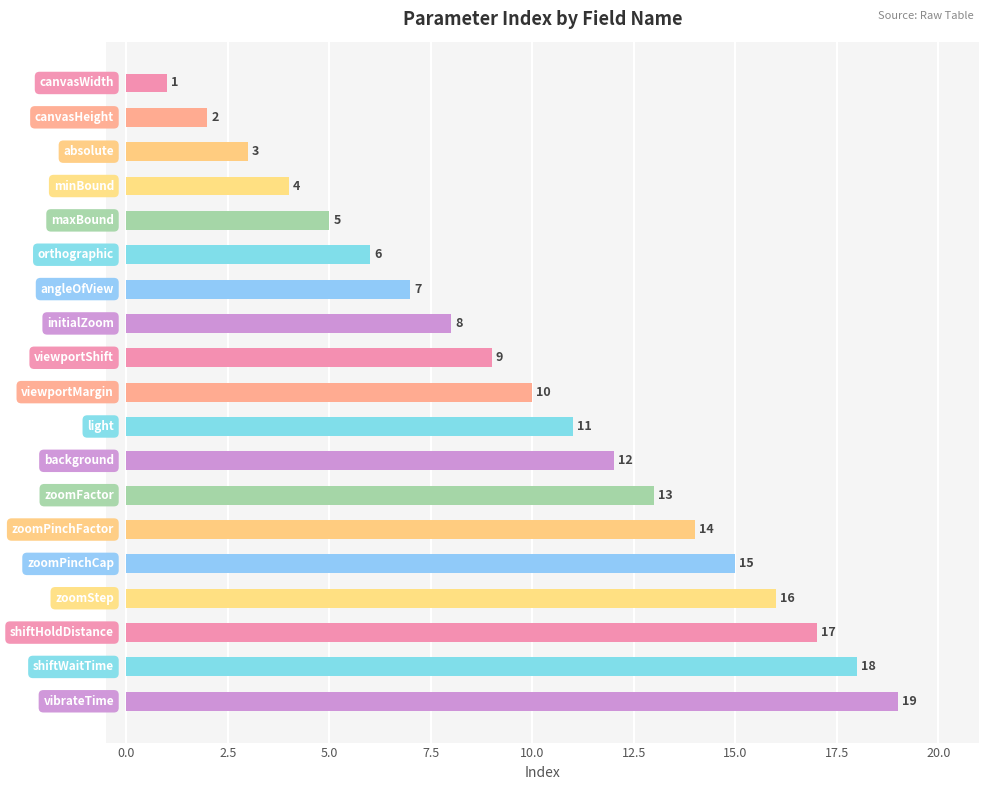

What is the value of the 9th bar from the top?

9